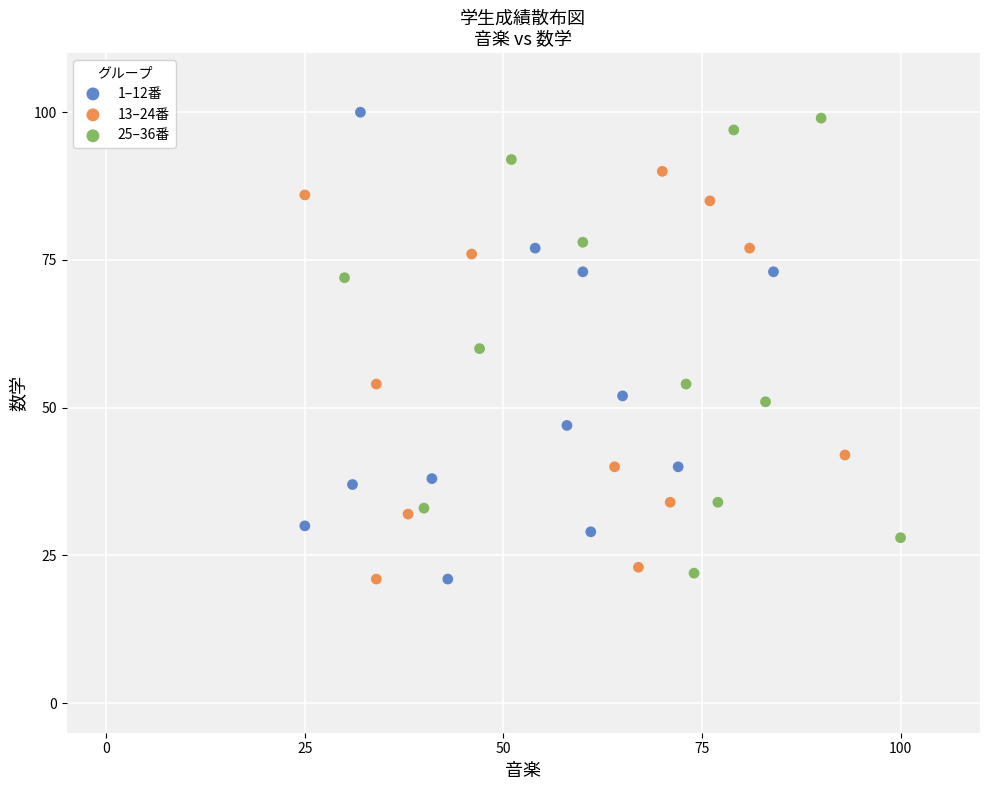

Which series contains the highest Y value?

1–12番